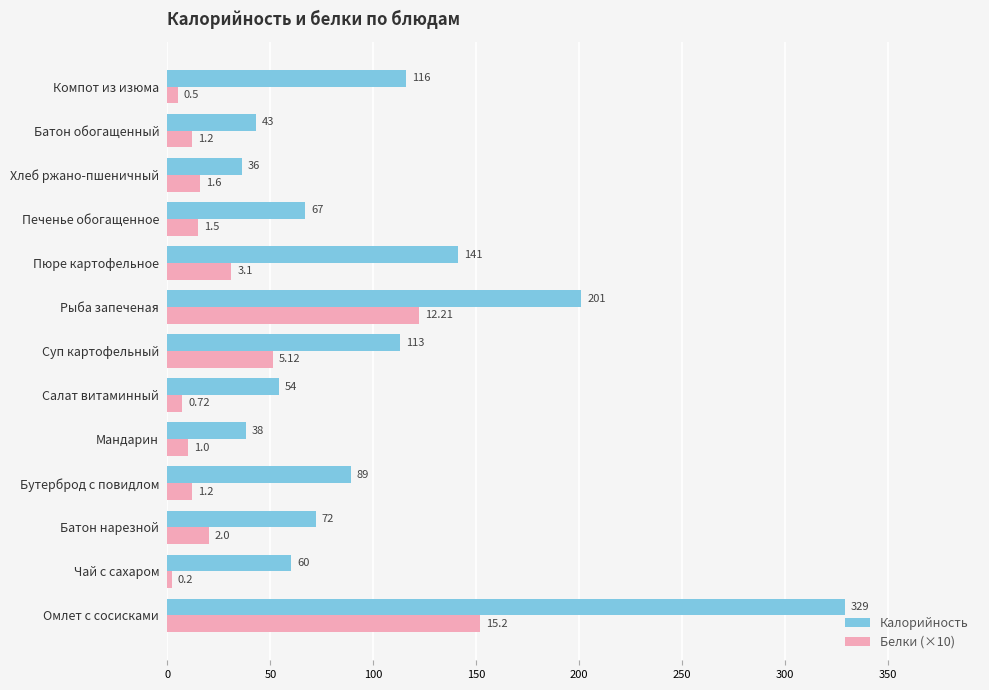

At Батон нарезной, list the series in order from smallest to largest.

Белки (×10), Калорийность